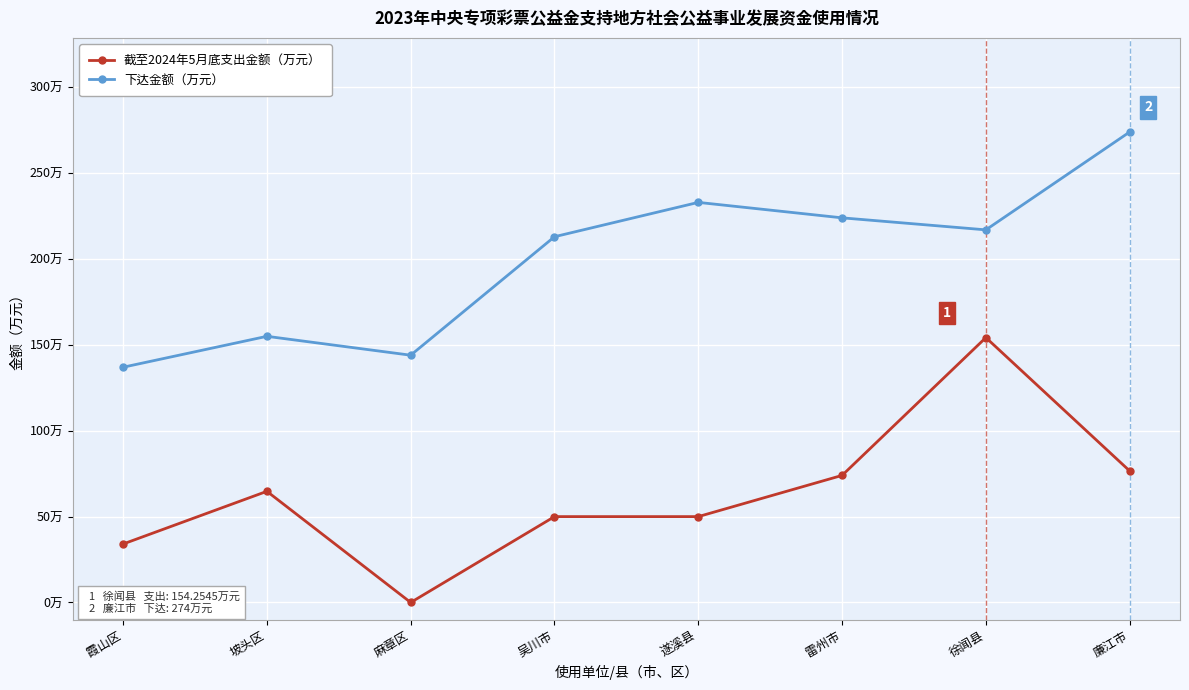

True or false: 下达金额（万元） and 截至2024年5月底支出金额（万元） cross at least once.

False